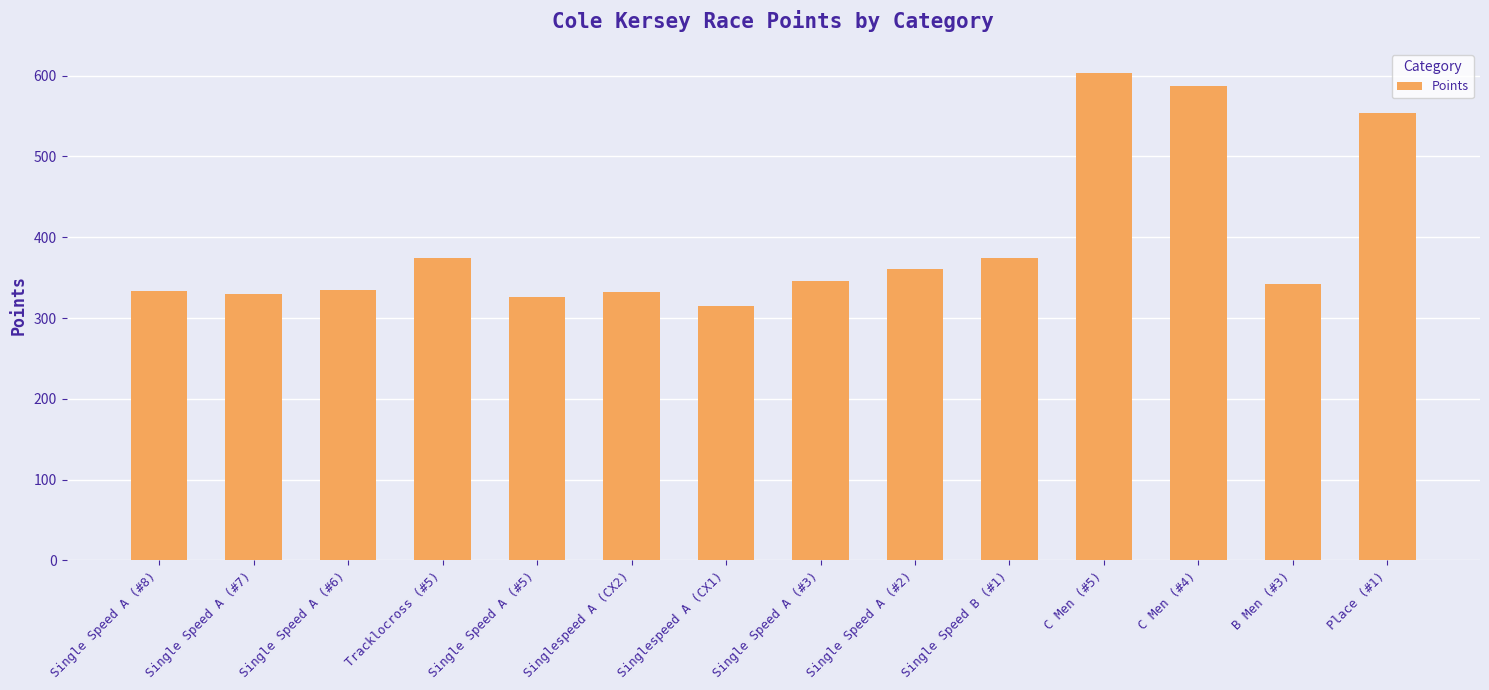

What is the change in value from Singlespeed A (CX2) to B Men (#3)?

+9.0